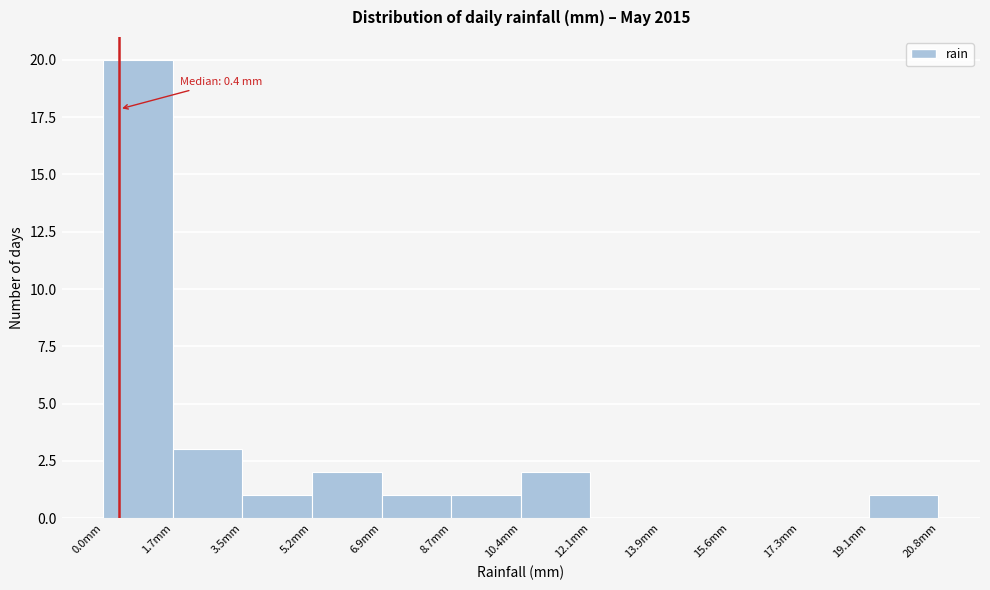

Which range on the x-axis has the tallest bar?

0.0 to 1.8